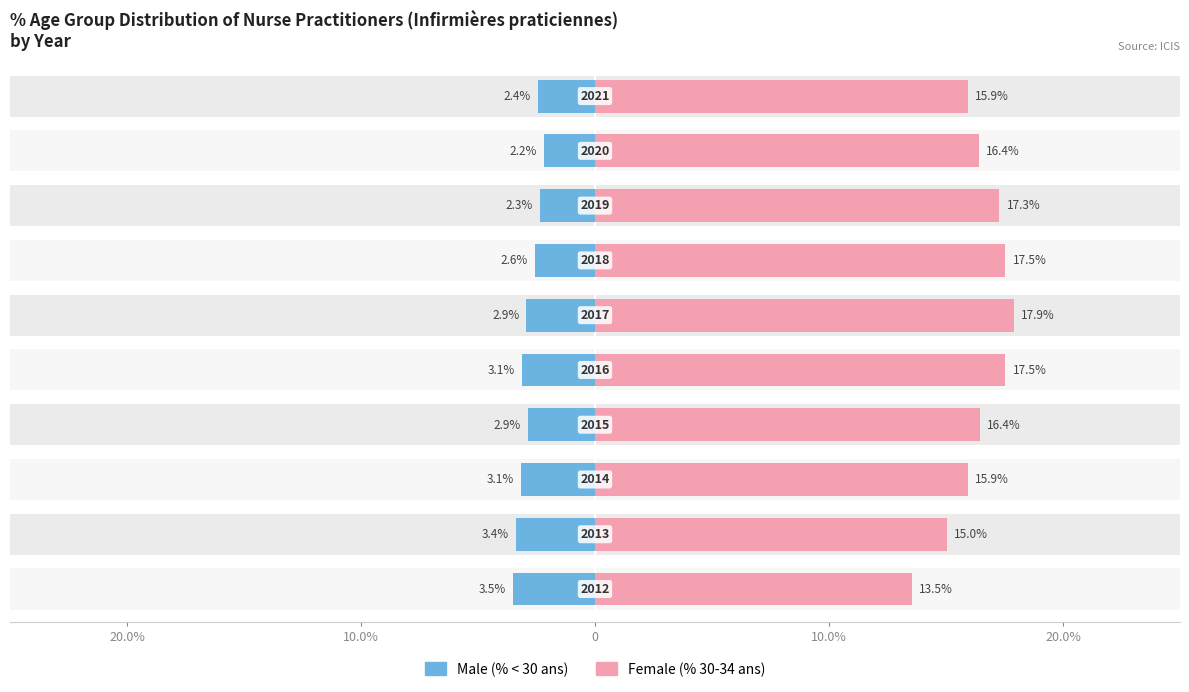

Which series changed the most between 0 and 7?

Female